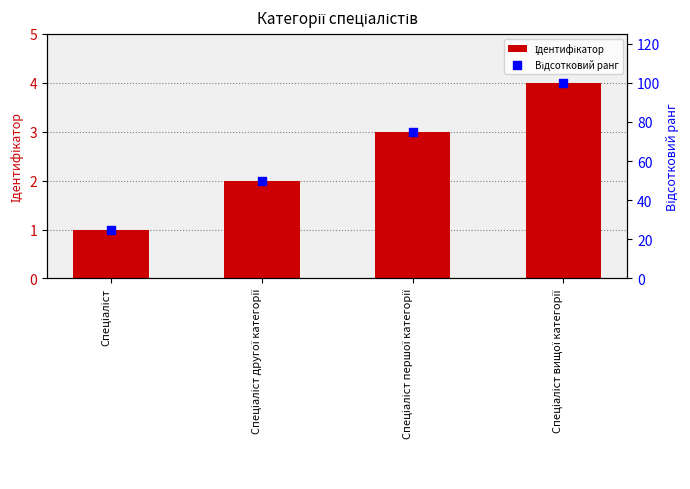

At how many categories does at least one series exceed 30?

3